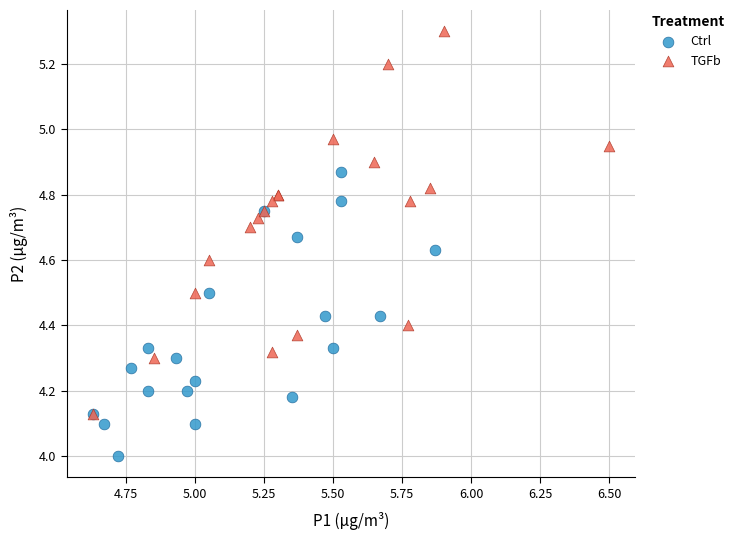

What are all the series names shown in the legend?

Ctrl, TGFb